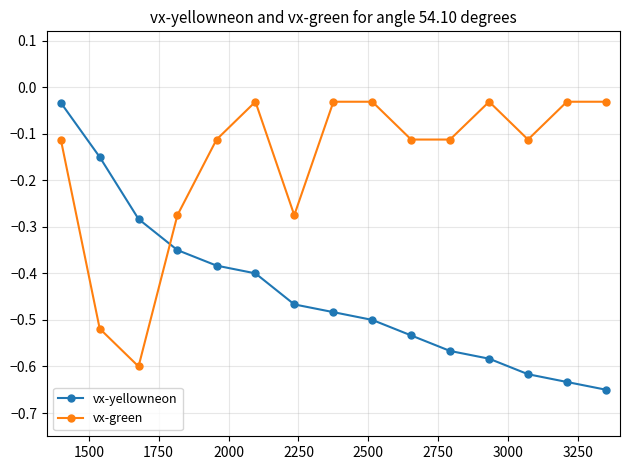

After their last crossing, which series has the higher values: vx-yellowneon or vx-green?

vx-green